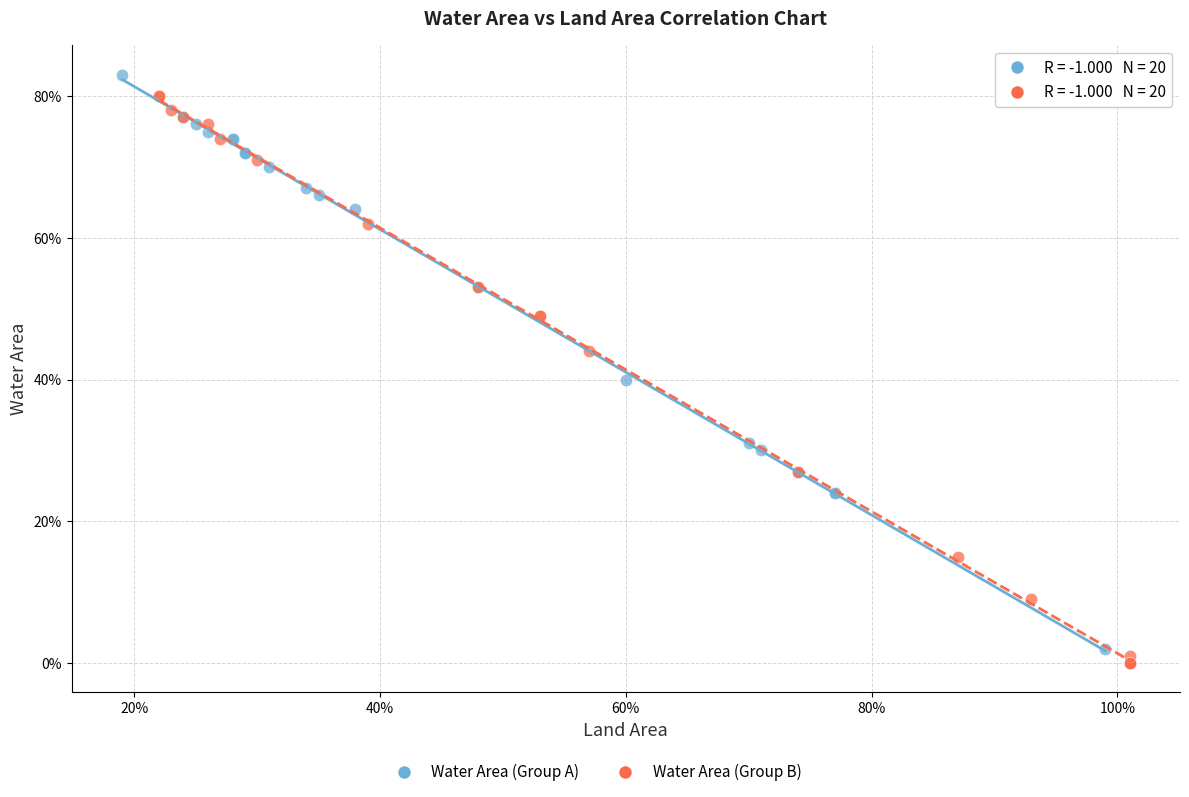

Which series contains the highest Y value?

Water Area (Group A)